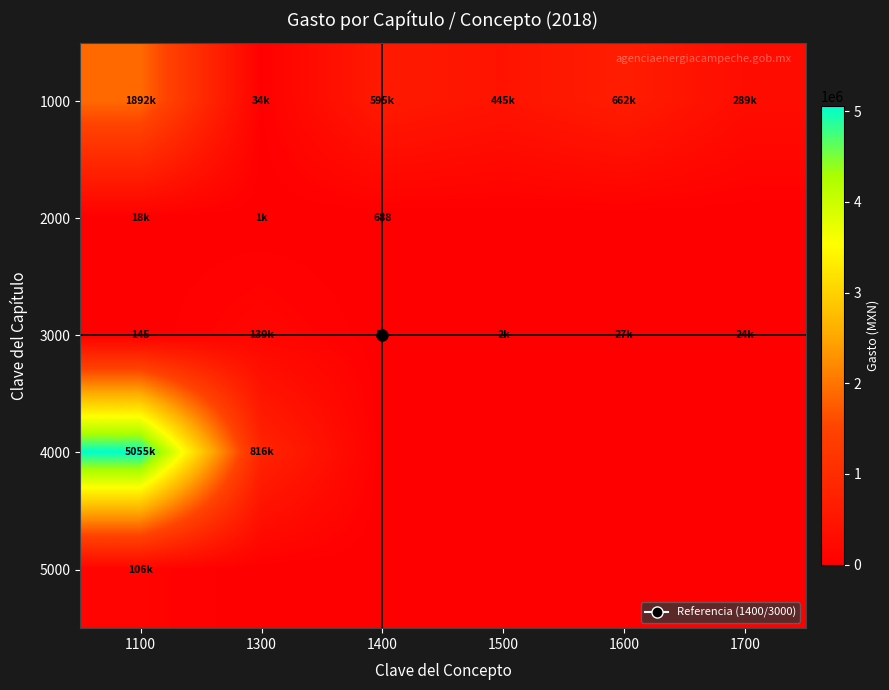

Which series has the widest spread of values?

4000